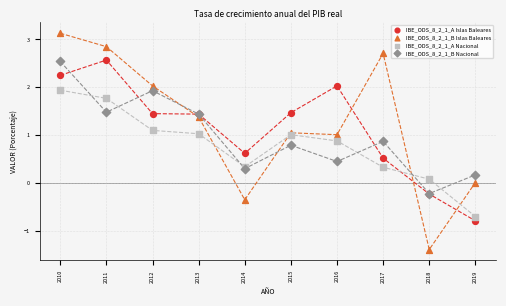

Which series has the largest Y range (max minus min)?

IBE_ODS_8_2_1_B Islas Baleares